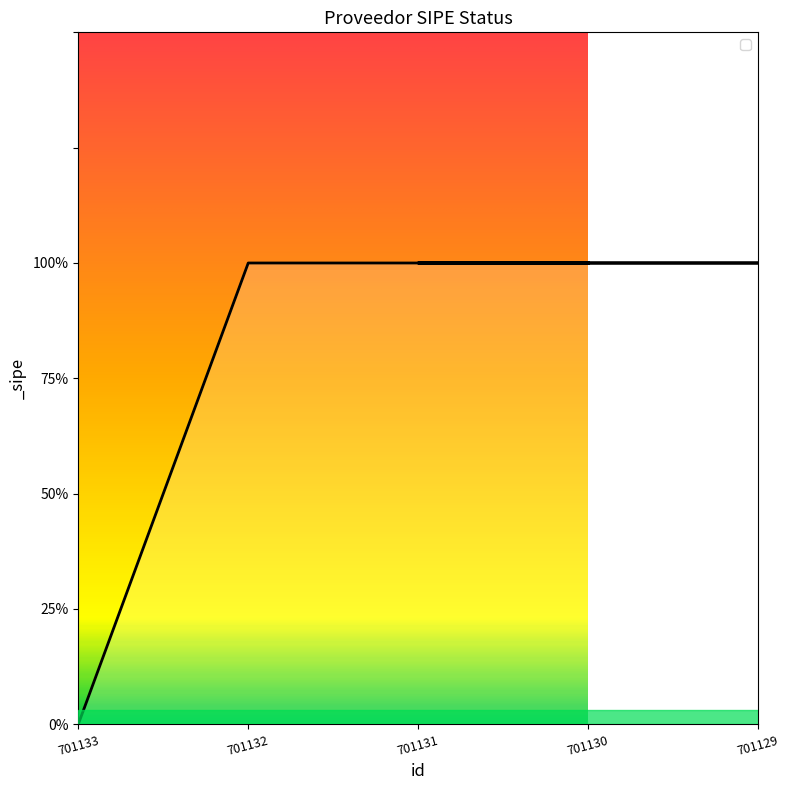

Between 701132 and 701129, which is larger?

701132